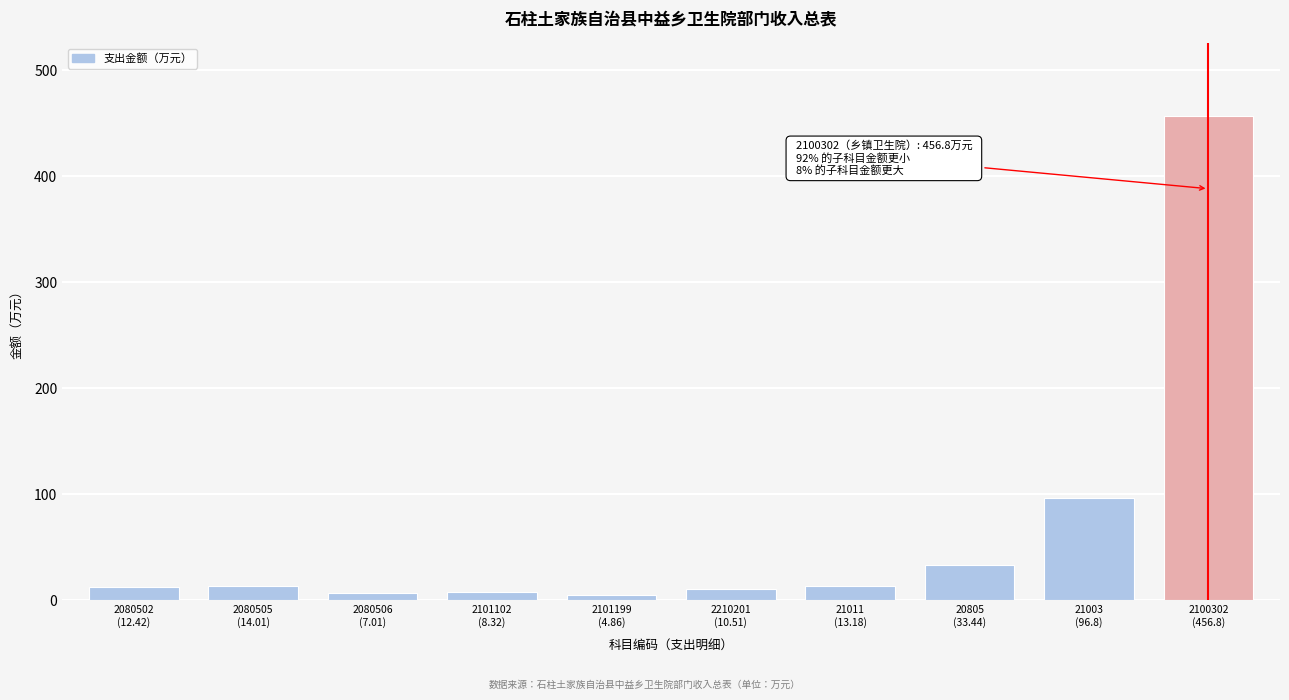

What is the maximum value shown in the chart?

456.8